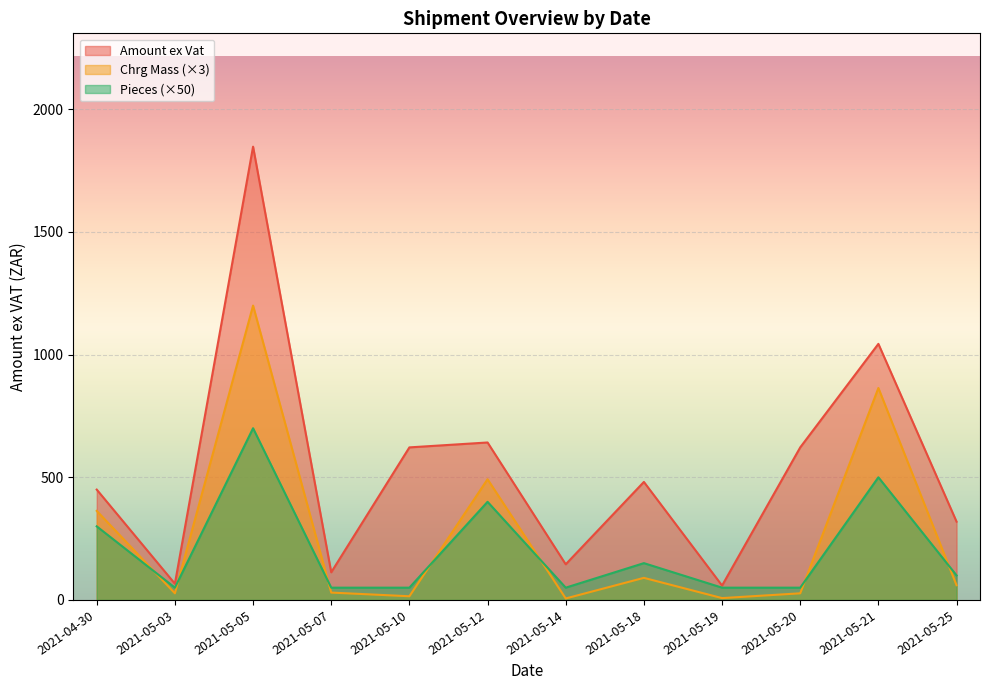

True or false: Chrg Mass and Pieces intersect in this chart.

False